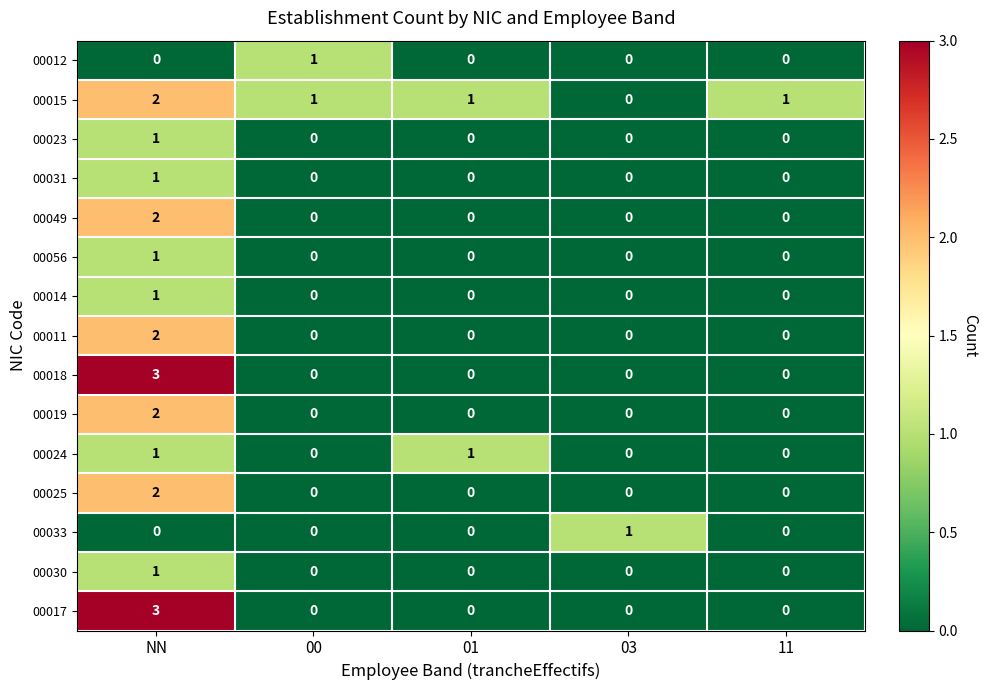

Which series has the largest total across all categories?

00015